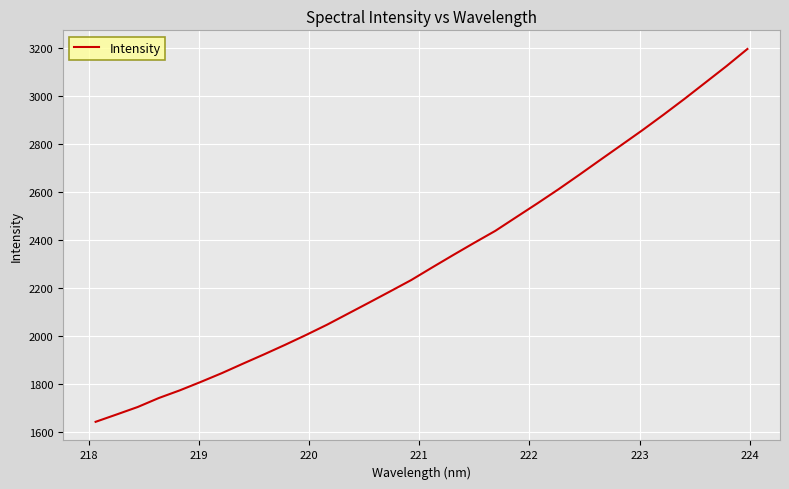

Does the chart have visible grid lines?

Yes